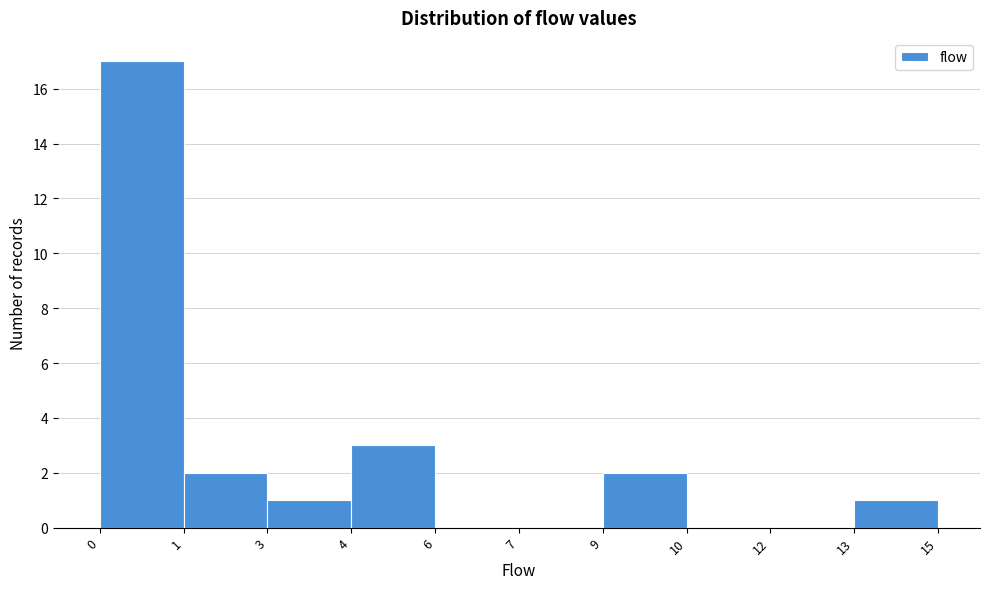

Reading left to right, list all the values displayed in this chart.

0=17	1=2	3=1	4=3	6=0	7=0	9=2	10=0	12=0	13=1